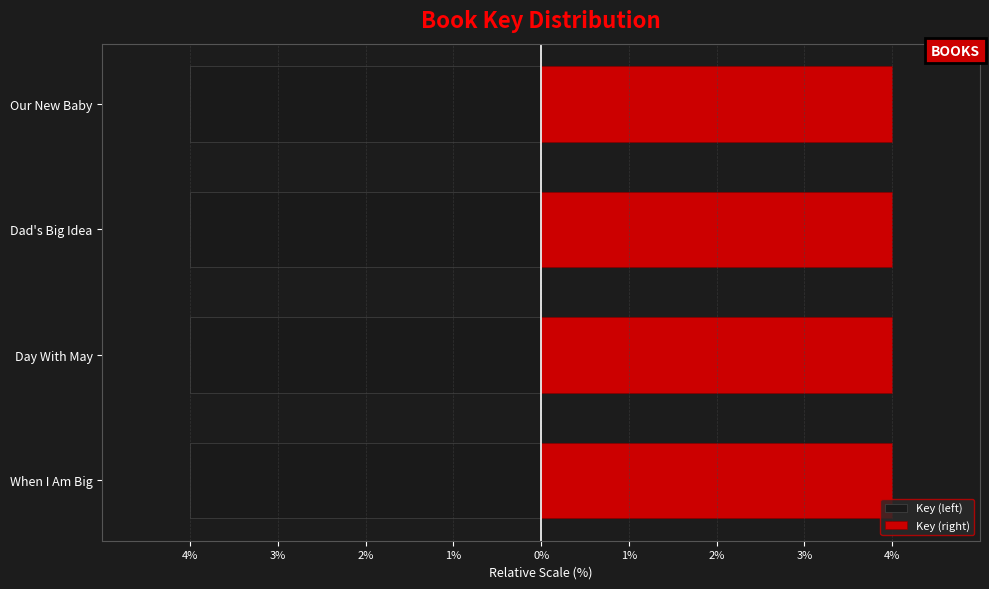

How many bars are there in total?

8